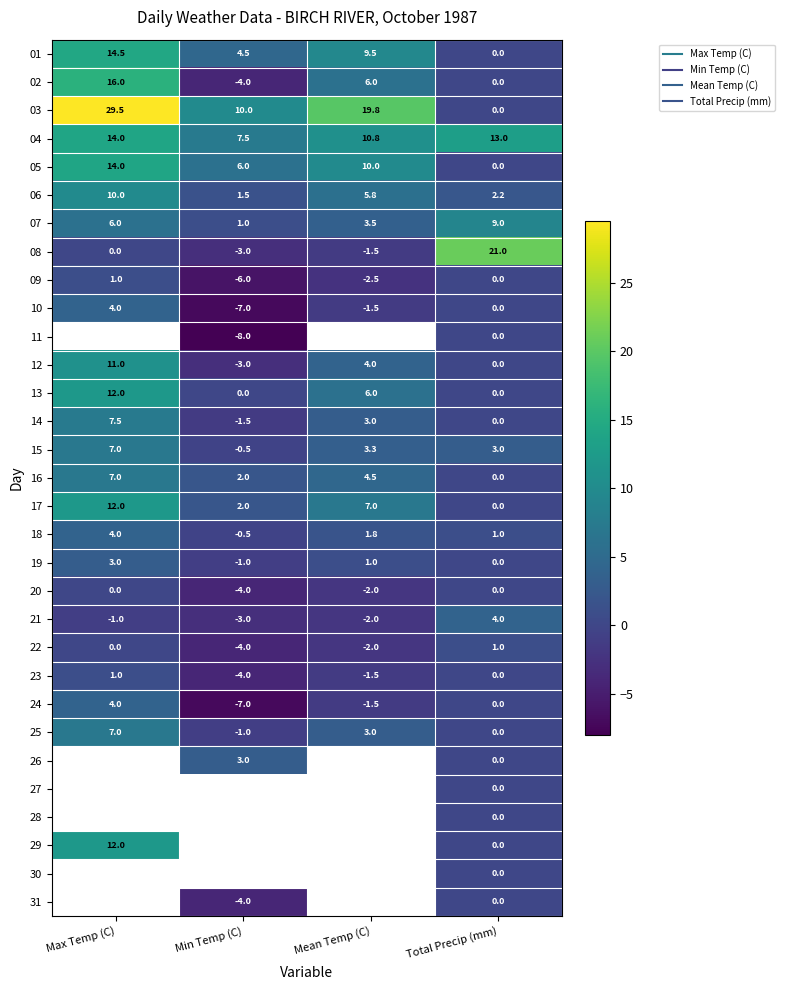

What is the difference between the highest and lowest values at Max Temp (C)?

30.5